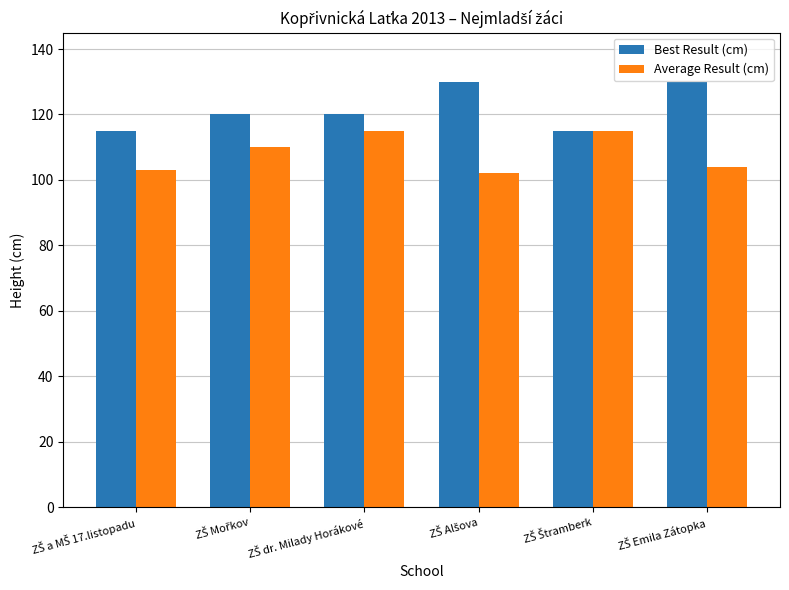

What is the maximum value for Best Result (cm)?

130